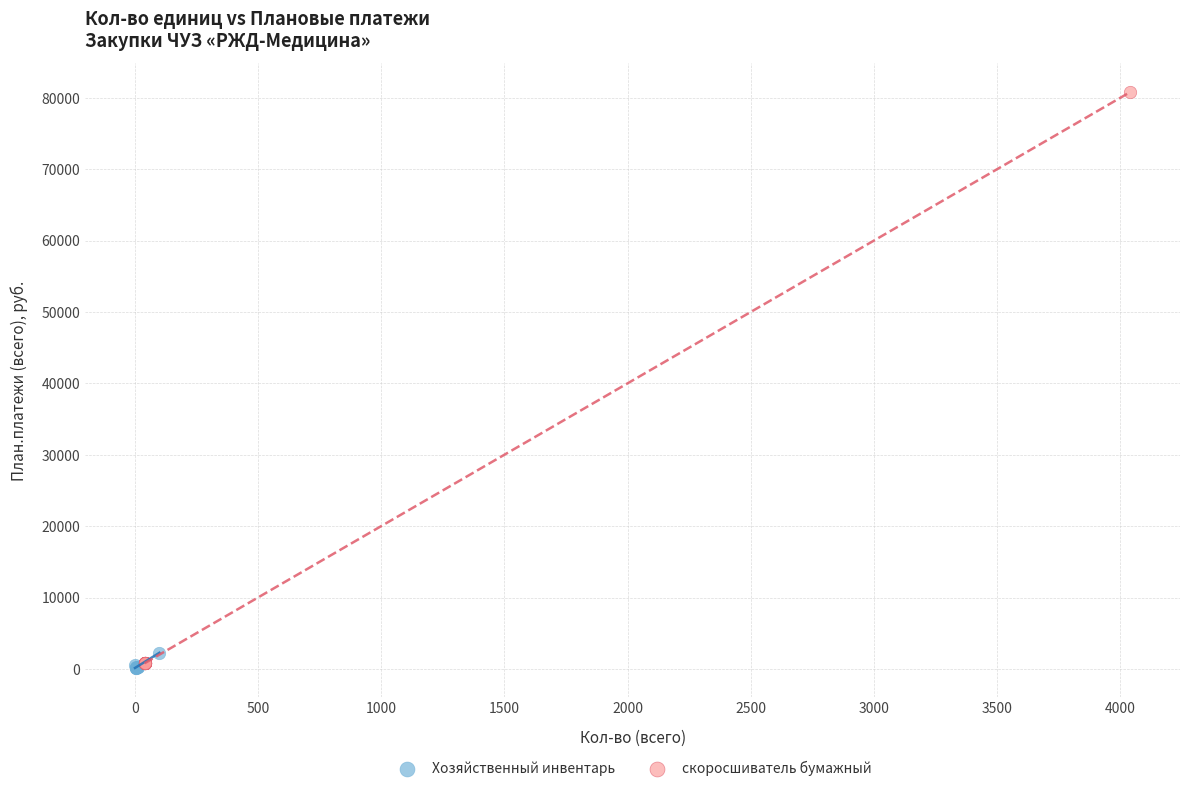

Which series has the widest spread of Y values?

скоросшиватель бумажный